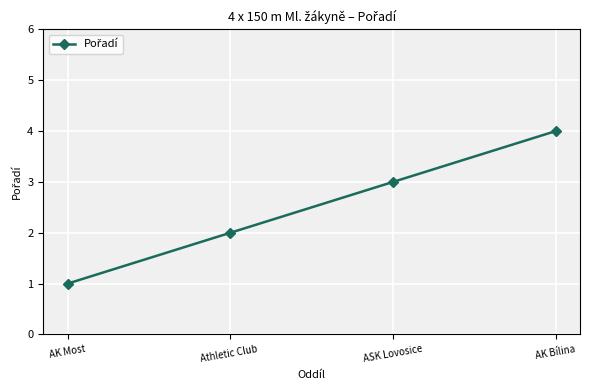

Between AK Bílina and ASK Lovosice, which is larger?

AK Bílina